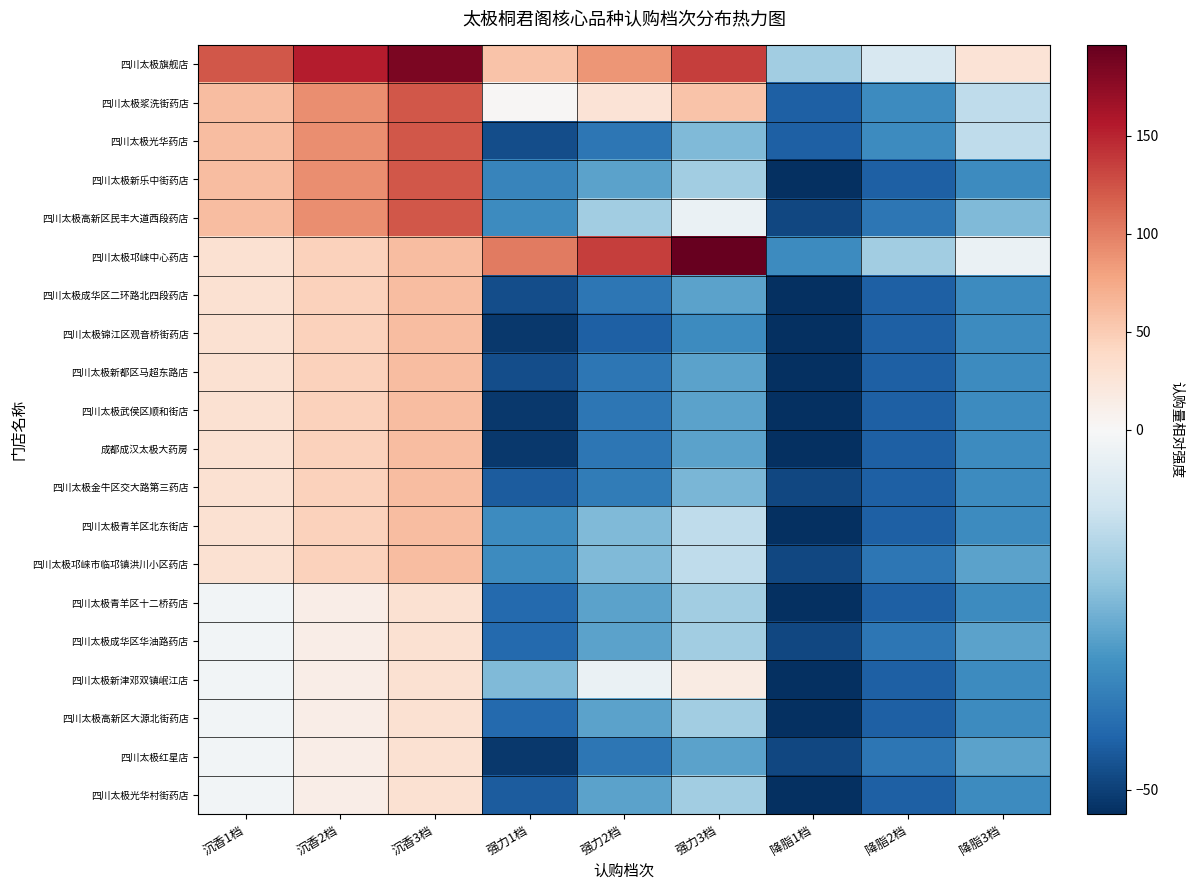

How many distinct data groups are displayed?

20